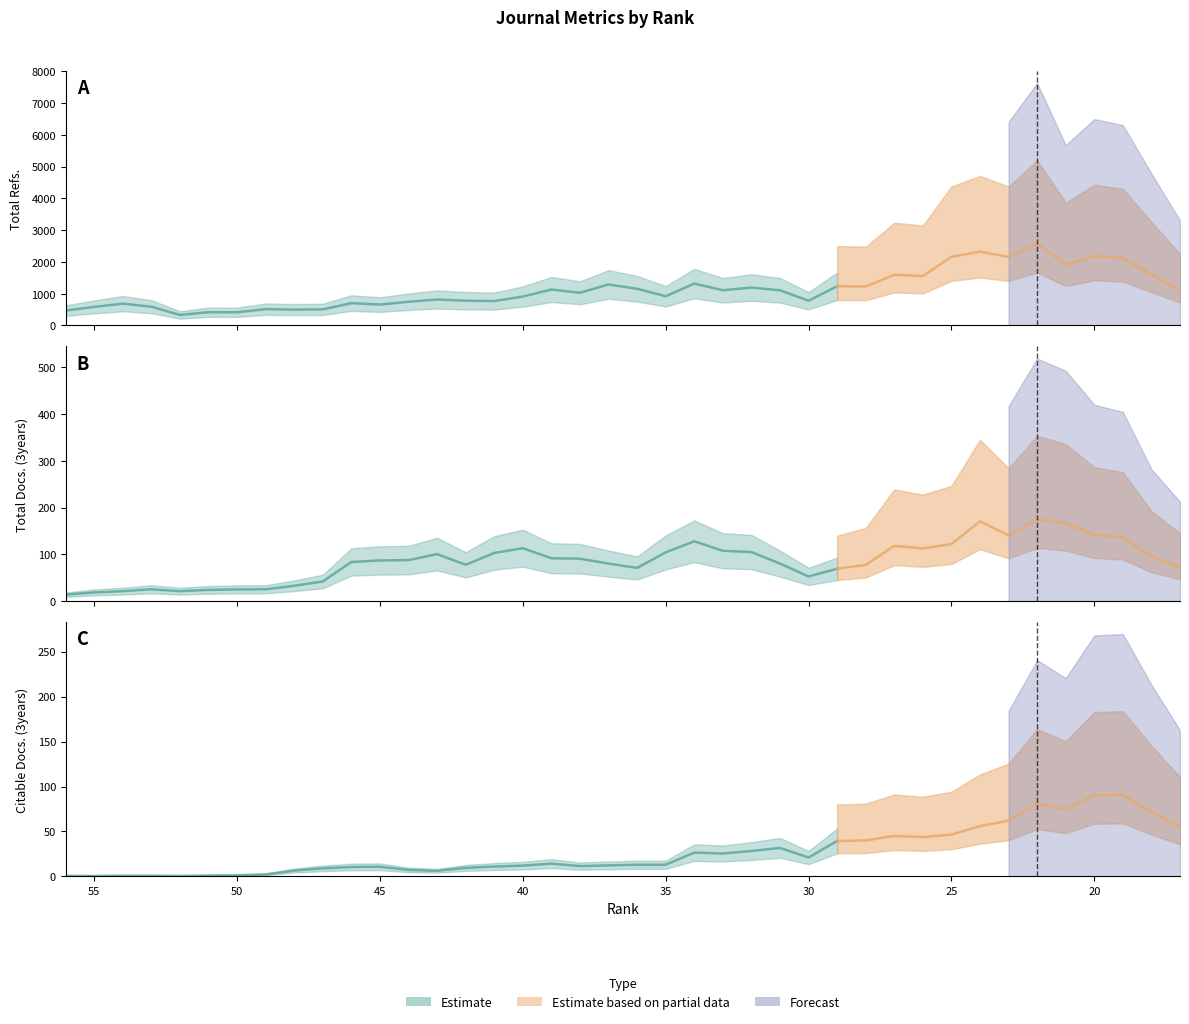

Between 22 and 42, which is larger?

22